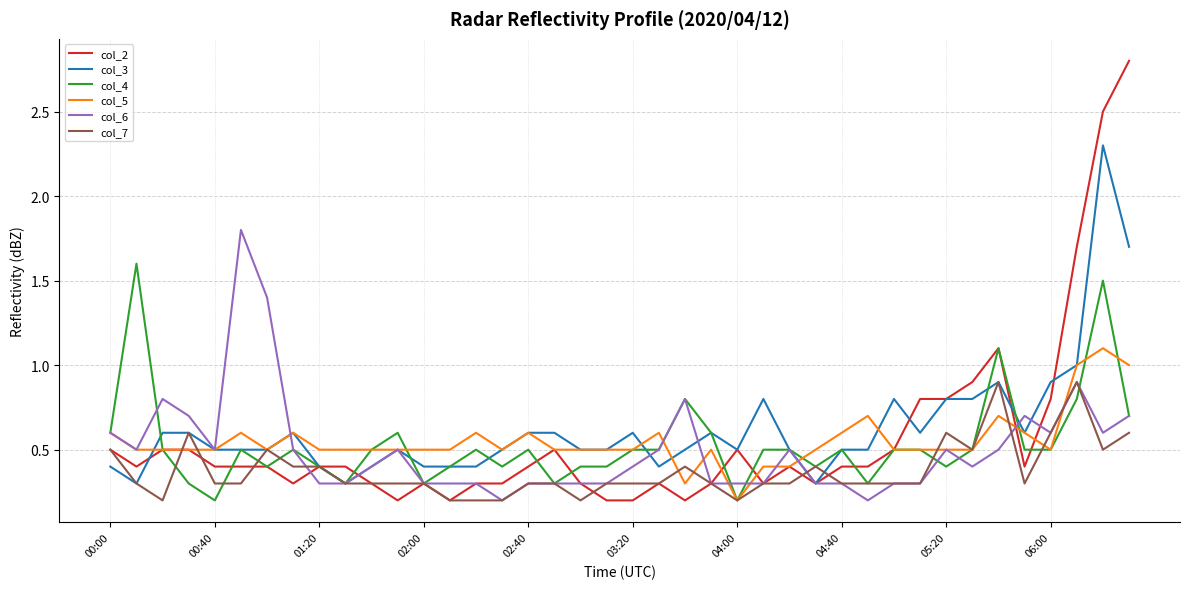

What is the lowest value of the col_3 series?

0.3